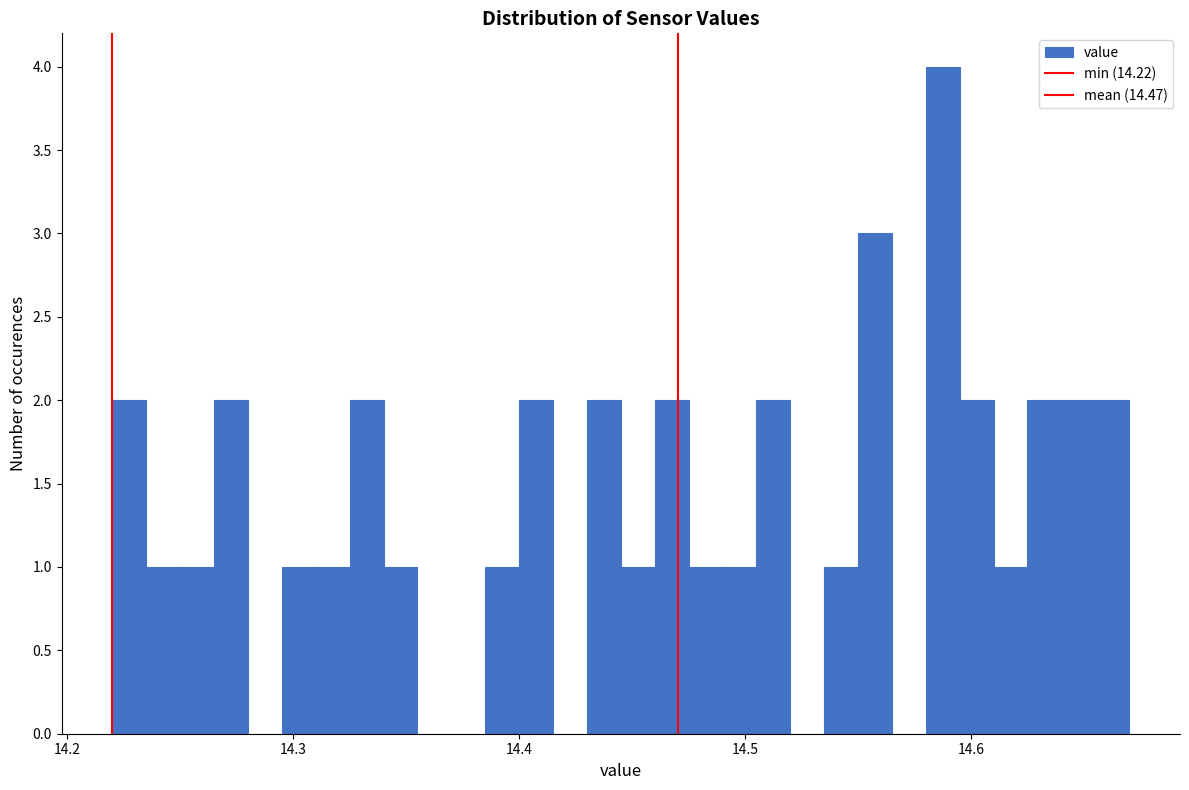

Read against the x-axis, roughly where is the centre of the tallest bar?

14.59